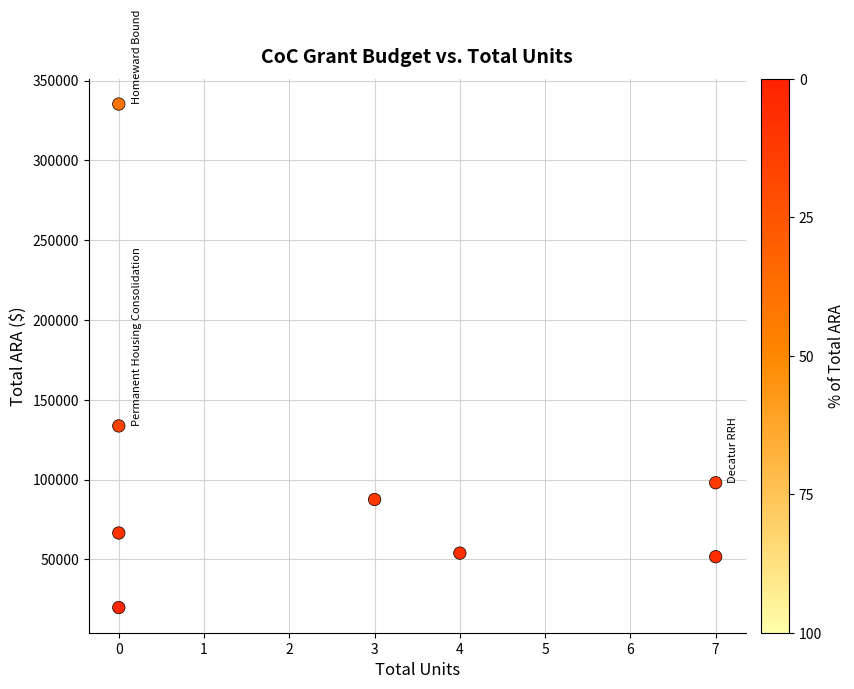

What is the average Y value?

105830